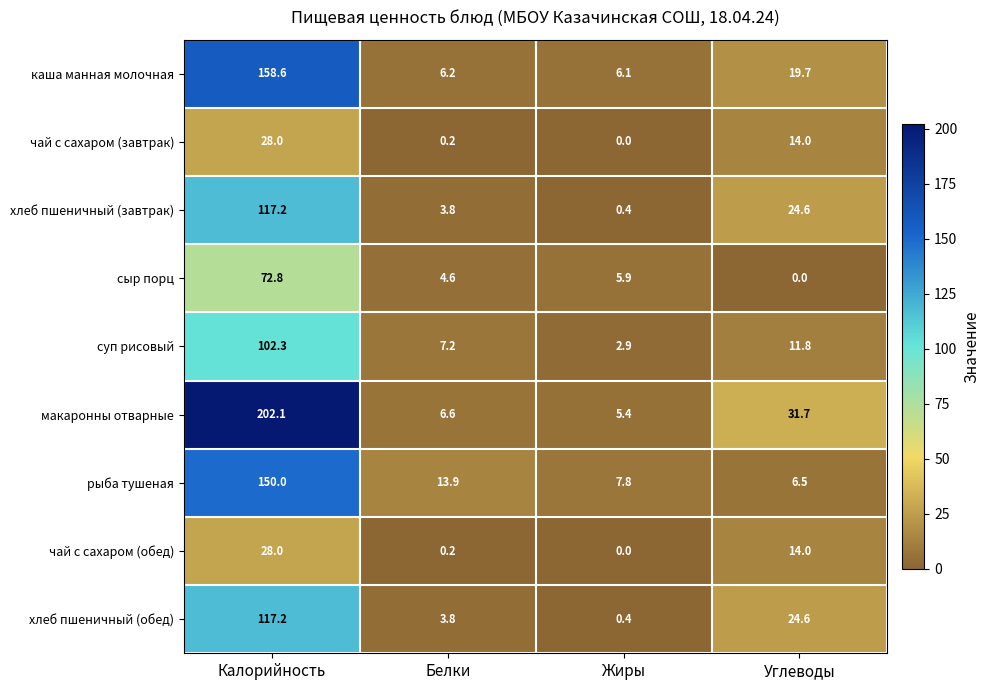

The value of чай с сахаром (обед) at Белки is 0.2. True or false?

True